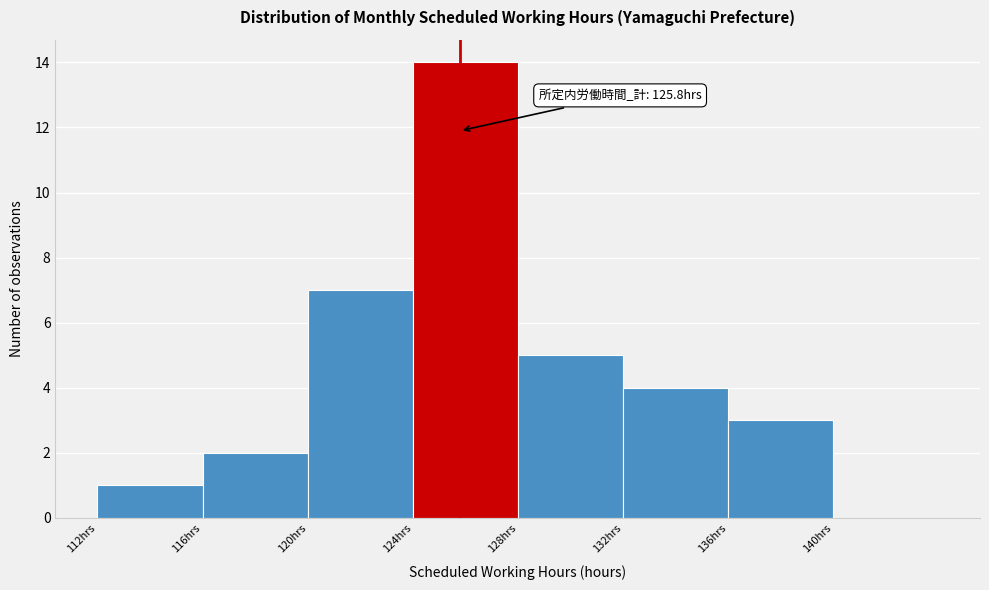

Which range on the x-axis has the tallest bar?

124 to 128